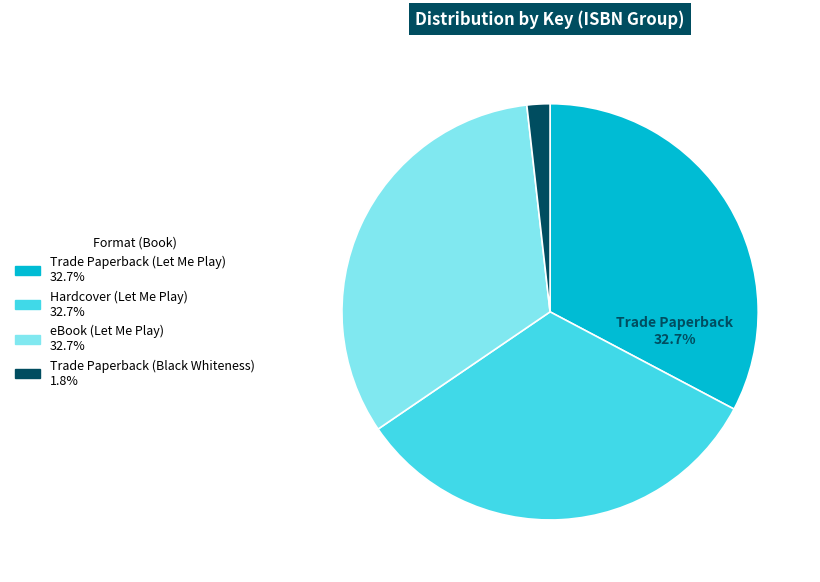

True or false: Hardcover (Let Me Play) accounts for 42% of the total.

False